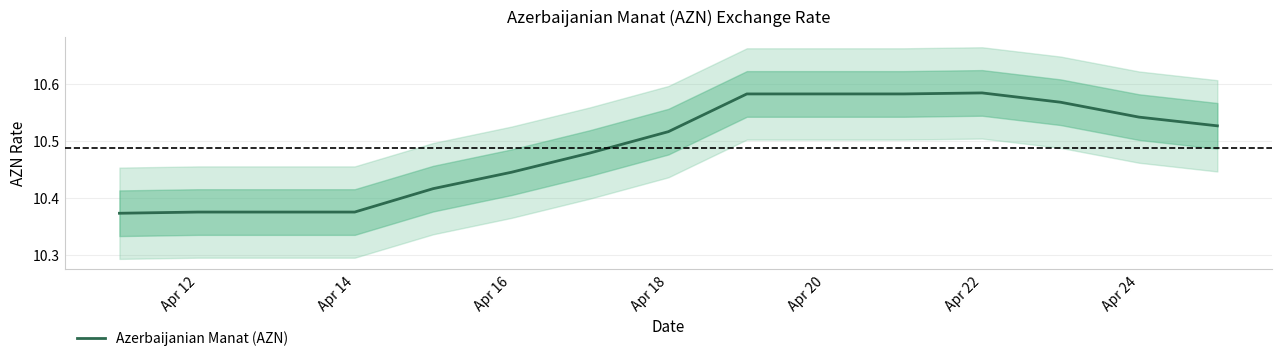

How many distinct data groups are displayed?

1